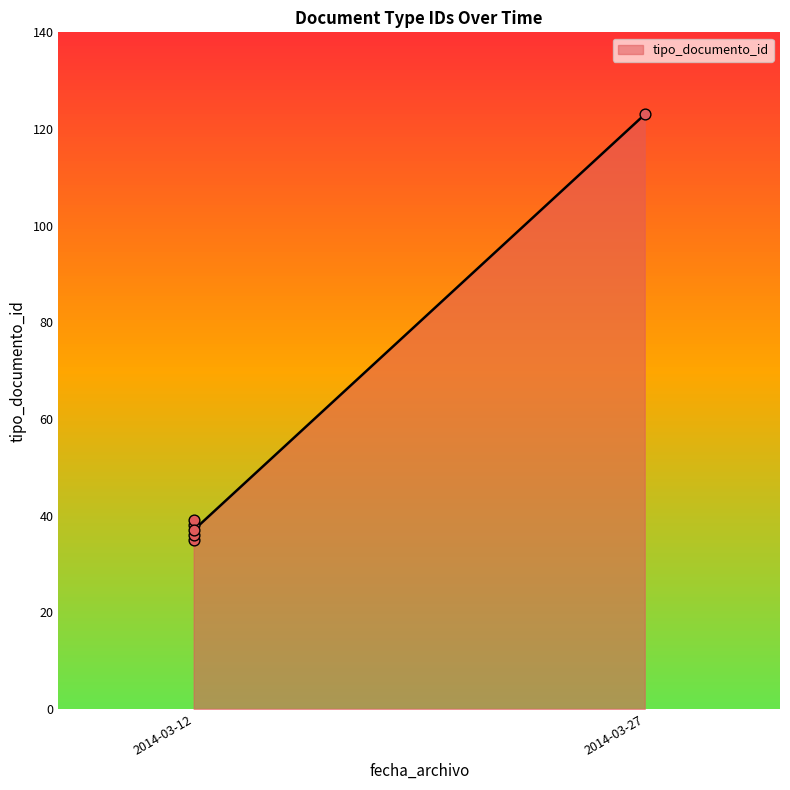

What is the change in value from 2014-03-12 to 2014-03-12?

-2